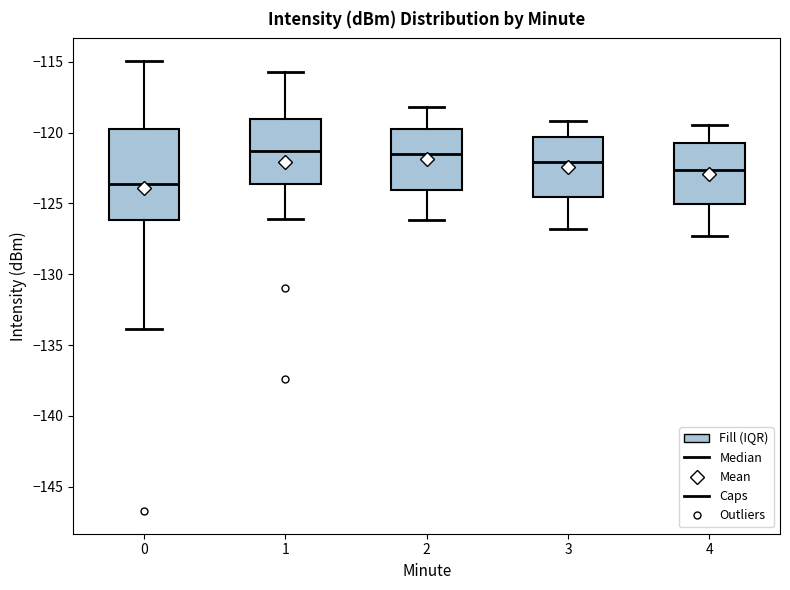

Where does the median line of the box at x = 1 sit on the y-axis? The values are not printed on the chart, so give them approximately, as read against the axis.

-121.5